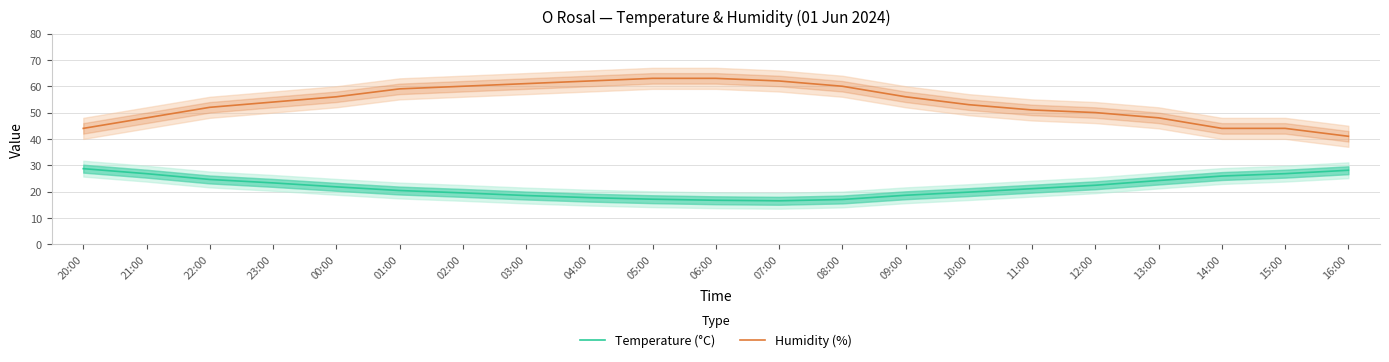

True or false: Temperature (°C) has a value of 9.8 at 08:00.

False